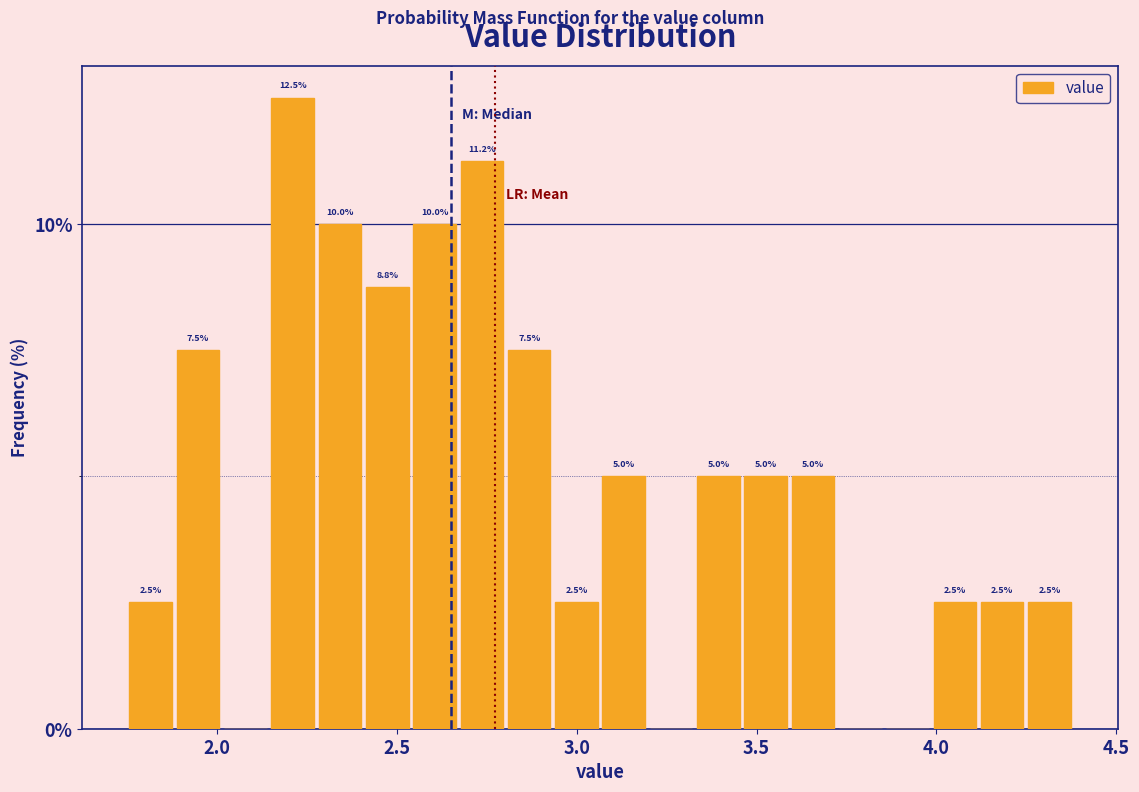

Read against the x-axis, roughly where is the centre of the tallest bar?

2.20